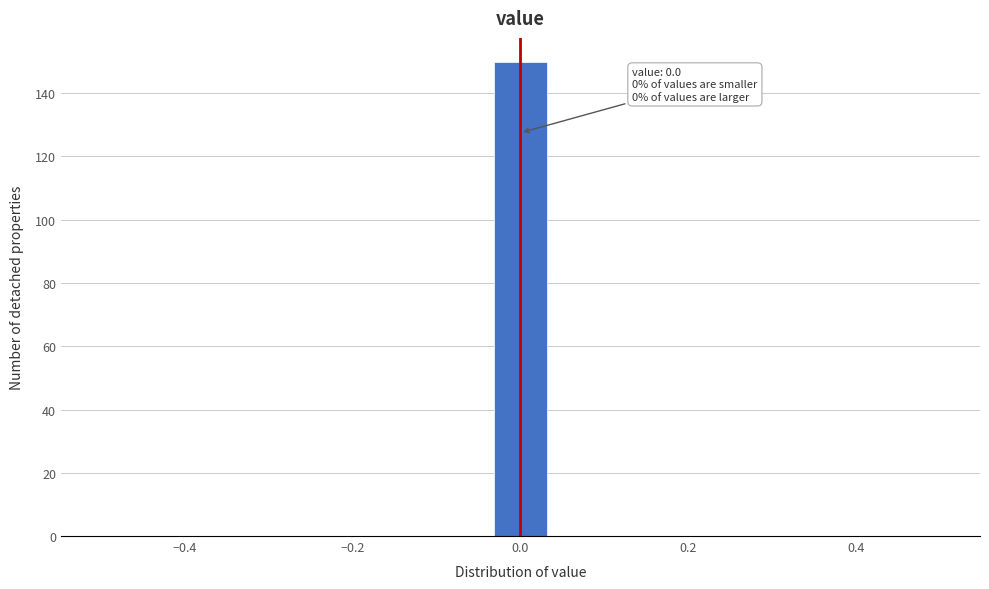

Around what value on the x-axis is the tallest bar? Give the approximate position of its centre, as read against the axis.

0.00